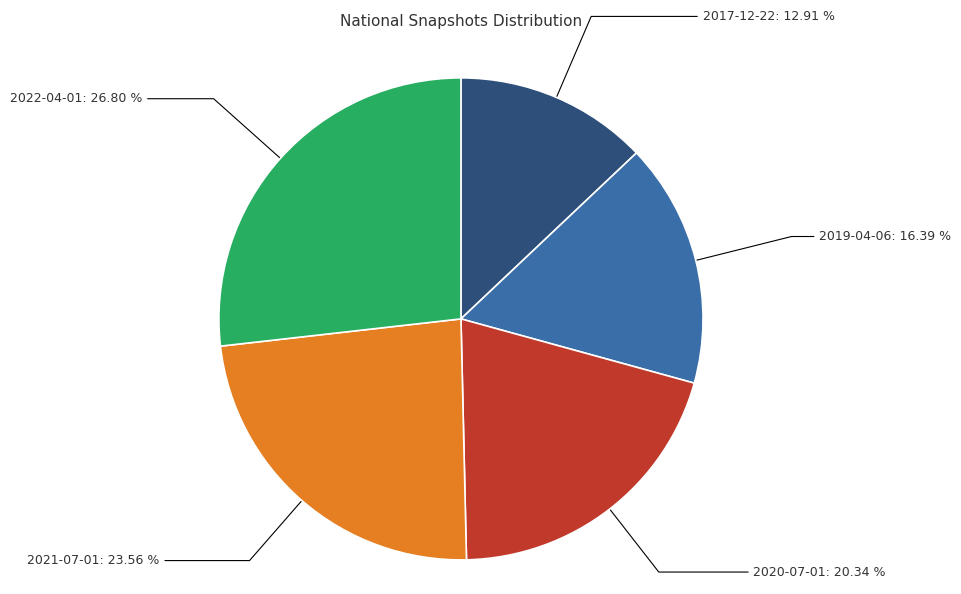

Which slice is the largest?

2022-04-01